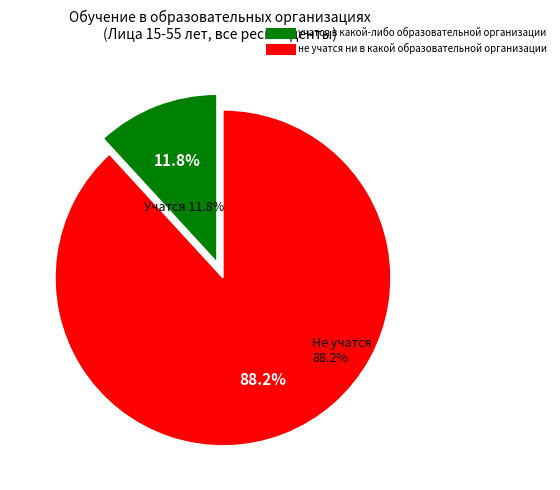

Is the sum of не учатся ни в какой образовательной организации and учатся в какой-либо образовательной организации greater than half?

Yes